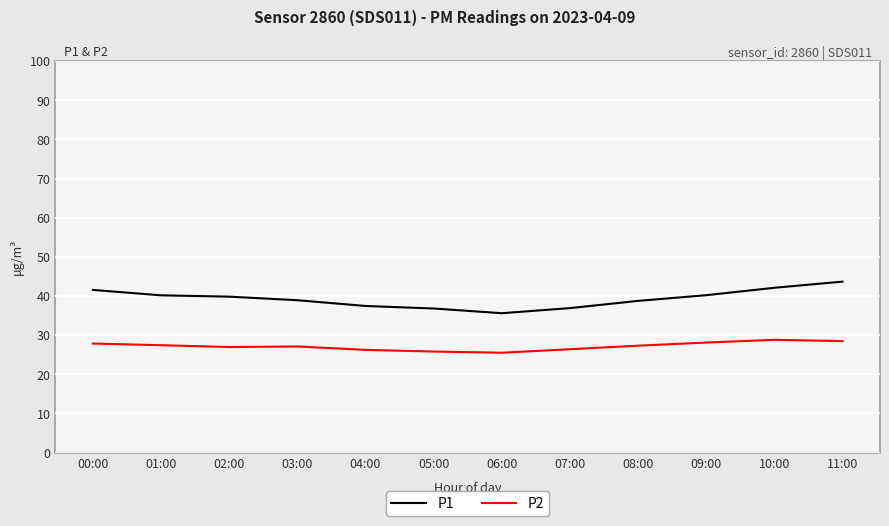

Which series has the largest total across all categories?

P1